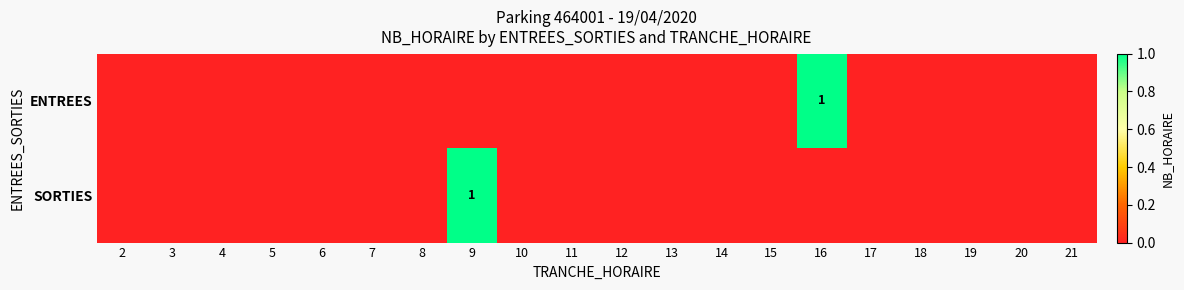

Rank the categories by SORTIES value from lowest to highest.

2, 3, 4, 5, 6, 7, 8, 10, 11, 12, 13, 14, 15, 16, 17, 18, 19, 20, 21, 9